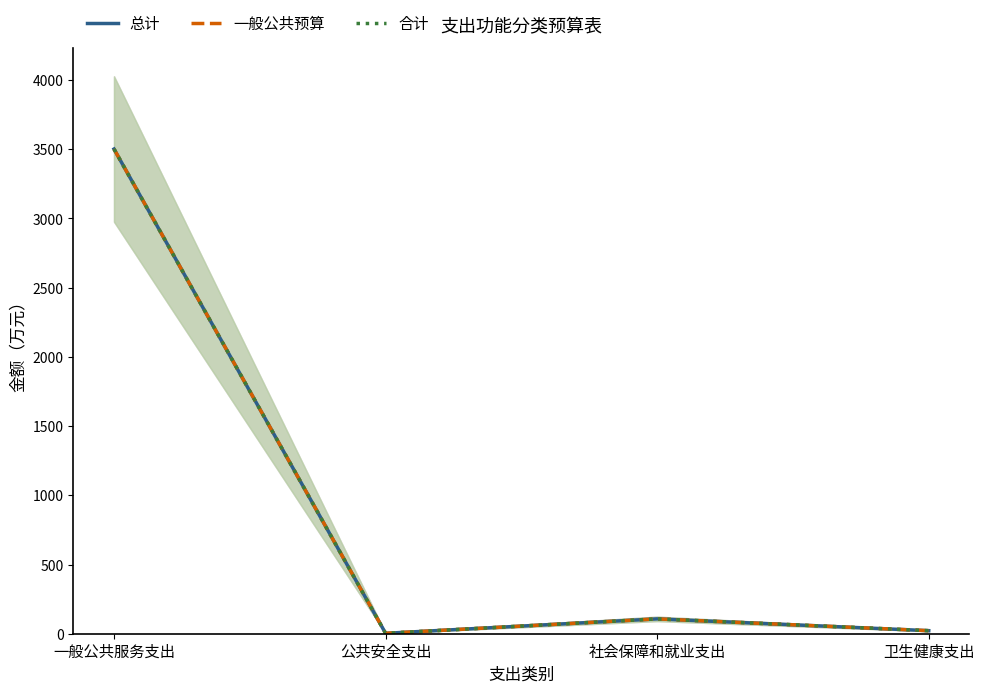

How many values in the 一般公共预算 series exceed 107?

2